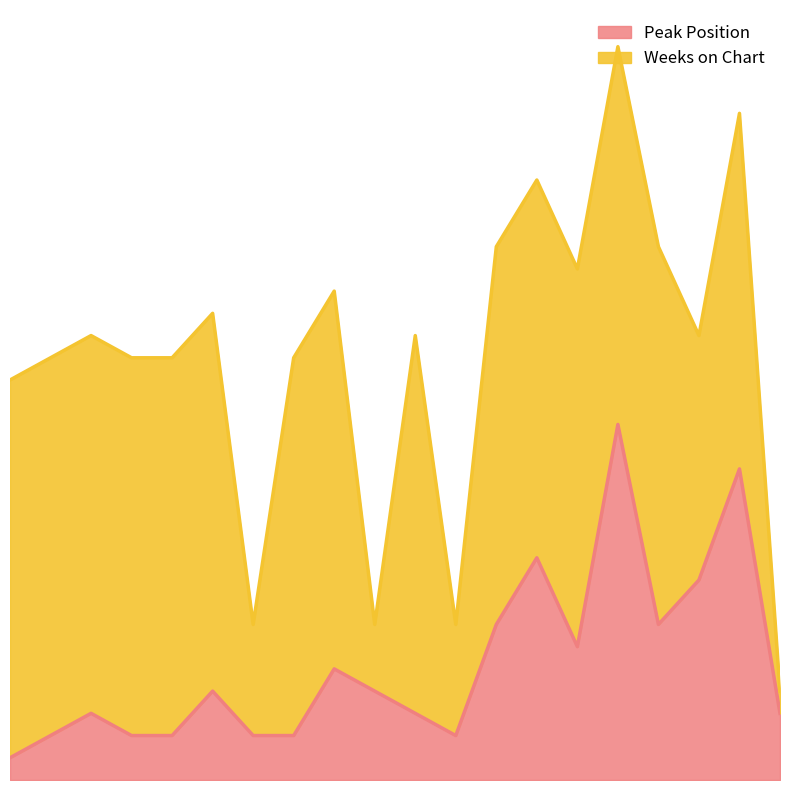

Count the number of values greater than 4.

8